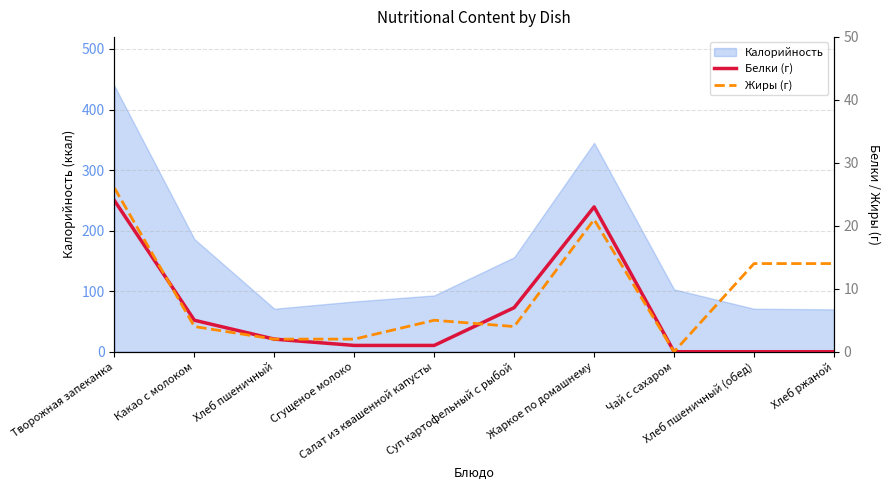

What is the sum of all Жиры (г) values?

92